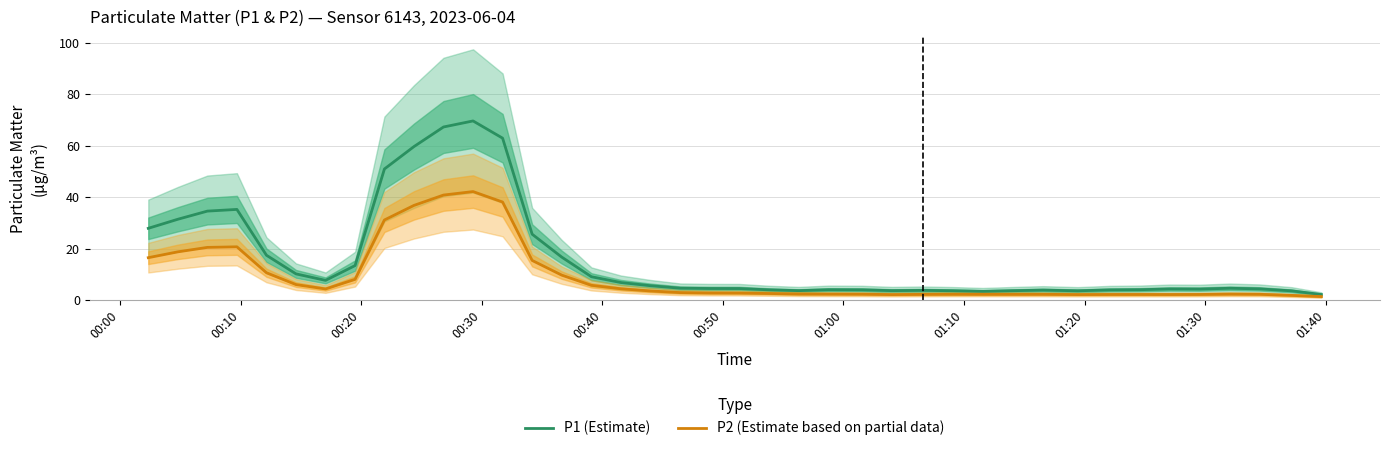

In P1 (Estimate), how many points are higher than both neighbors (excluding endpoints)?

7